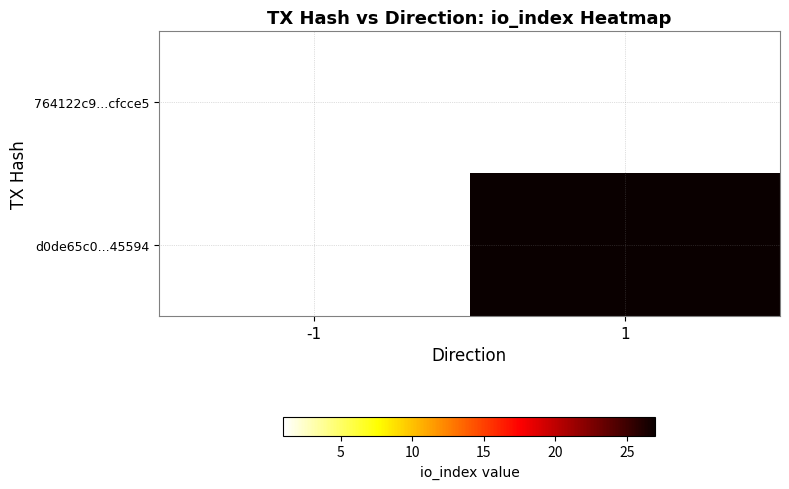

Rank the series at -1 from highest to lowest value.

764122c9...cfcce5, d0de65c0...45594